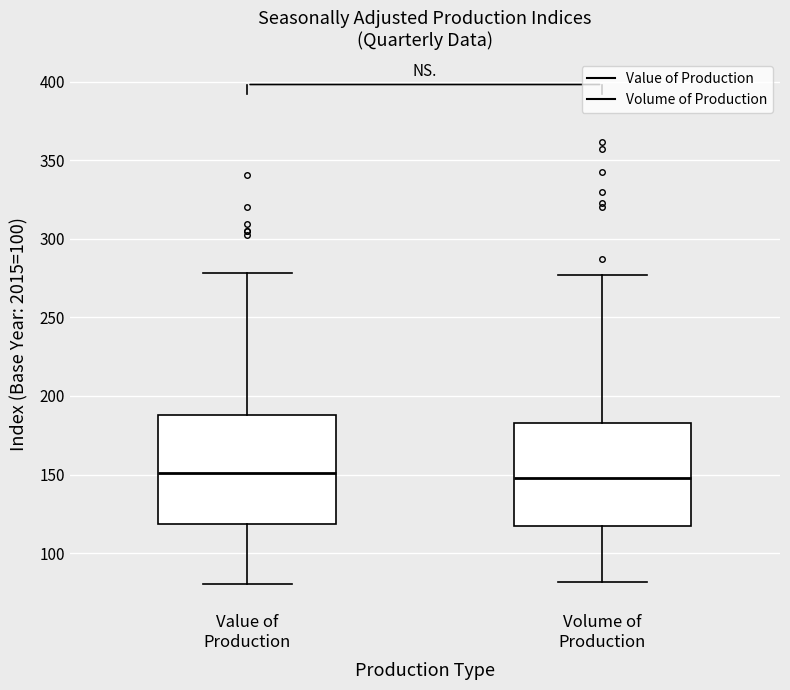

Reading left to right, read every box against the y-axis: the position of its median line, the range the box covers, and the ends of its whiskers. The values are not printed on the chart, so give them approximately, as read against the axis.

Value of Production: median 150, box 120 to 190, whiskers 80 to 280
Volume of Production: median 150, box 115 to 185, whiskers 80 to 275